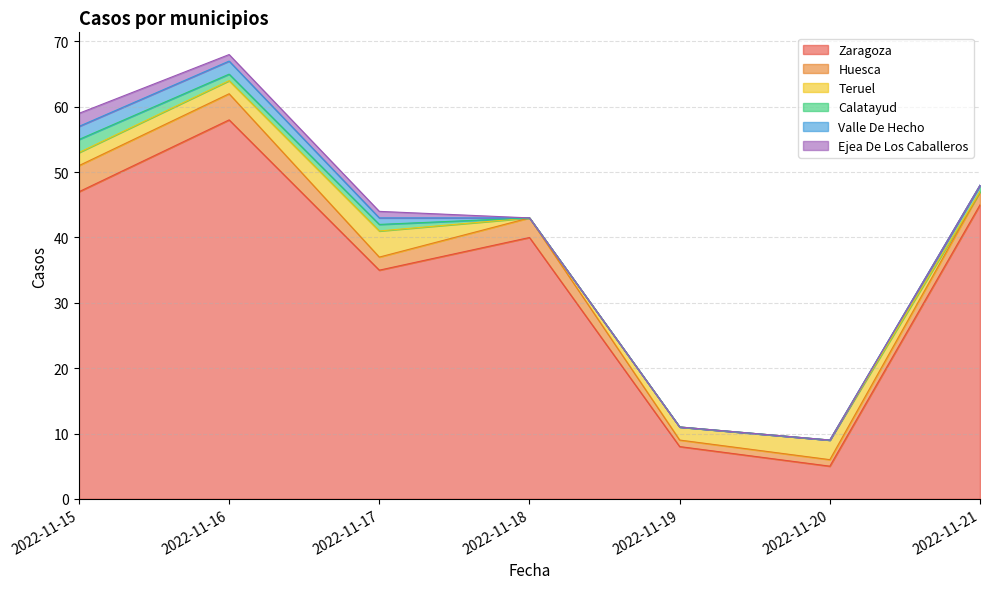

What is the total value across all series at 2022-11-17?

44